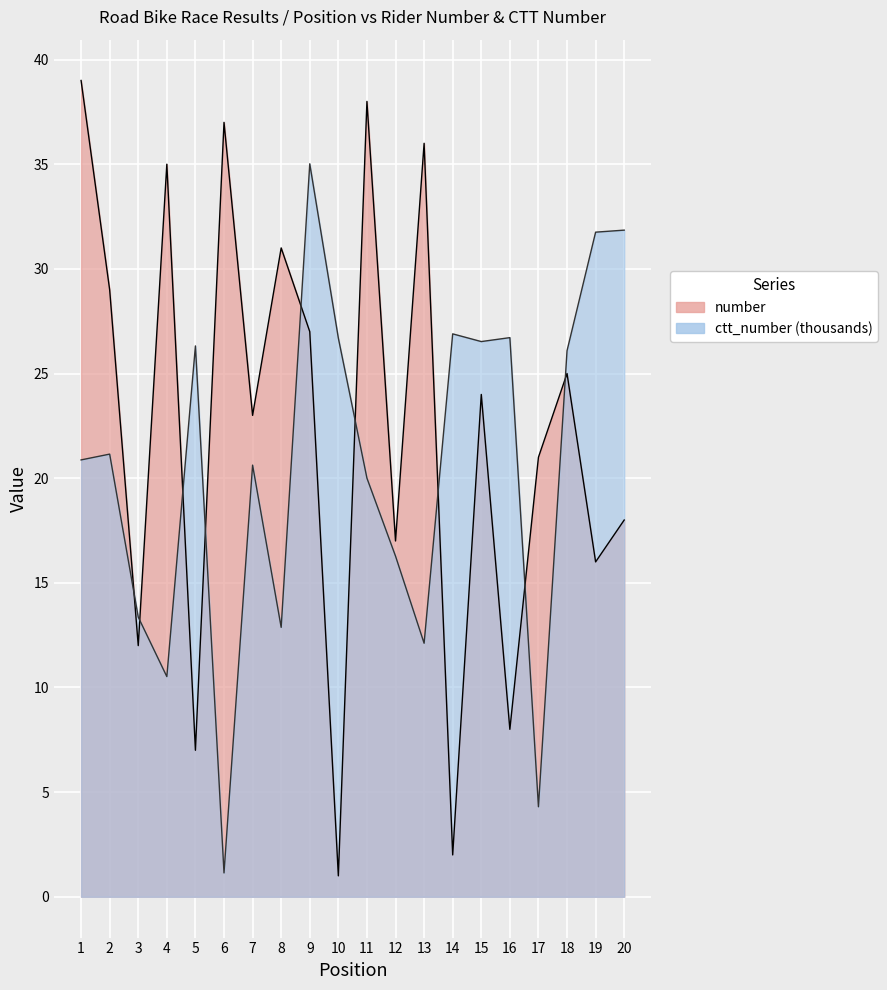

Rank the series by their maximum value, from highest to lowest.

number, ctt_number